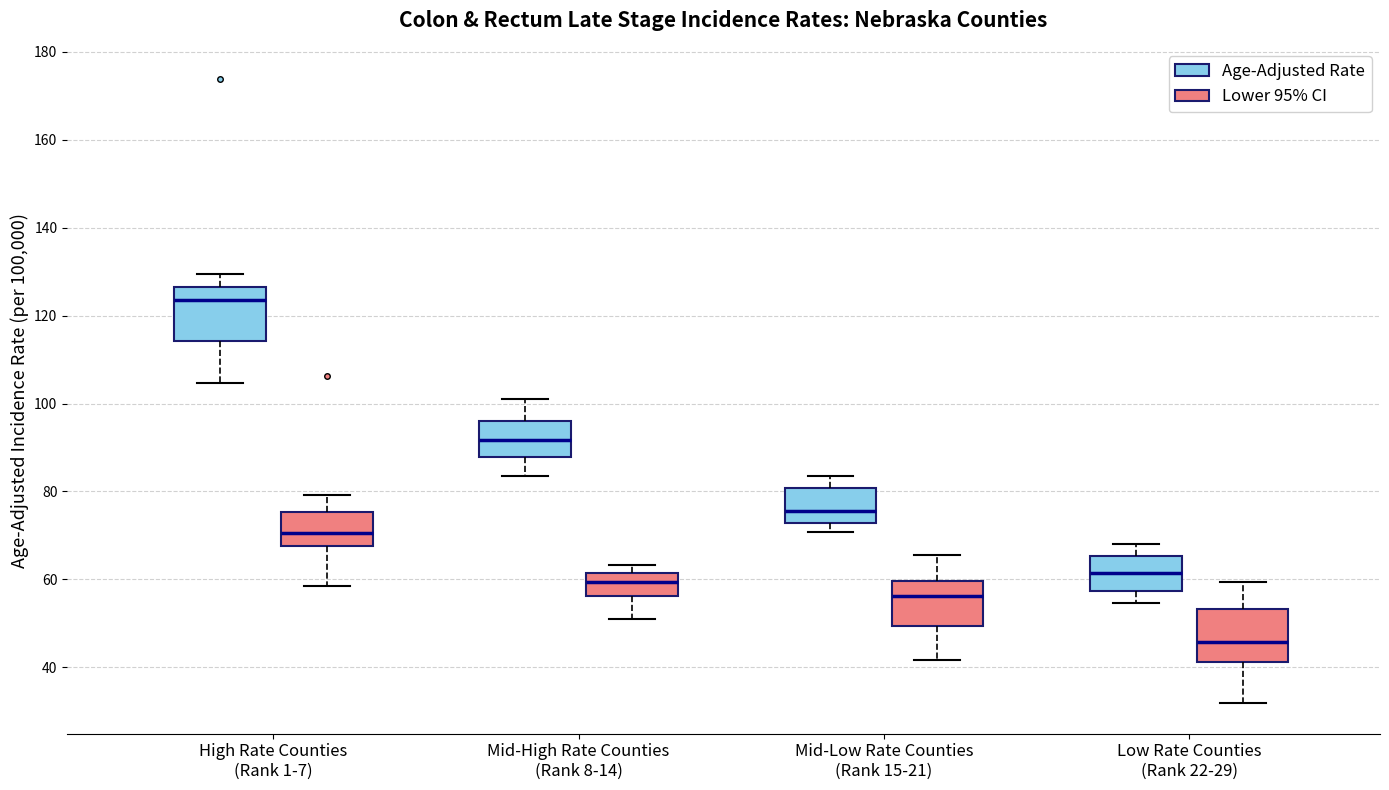

Which box's median line is the highest?

High Rate Counties (Rank 1-7) (Age-Adjusted Rate)